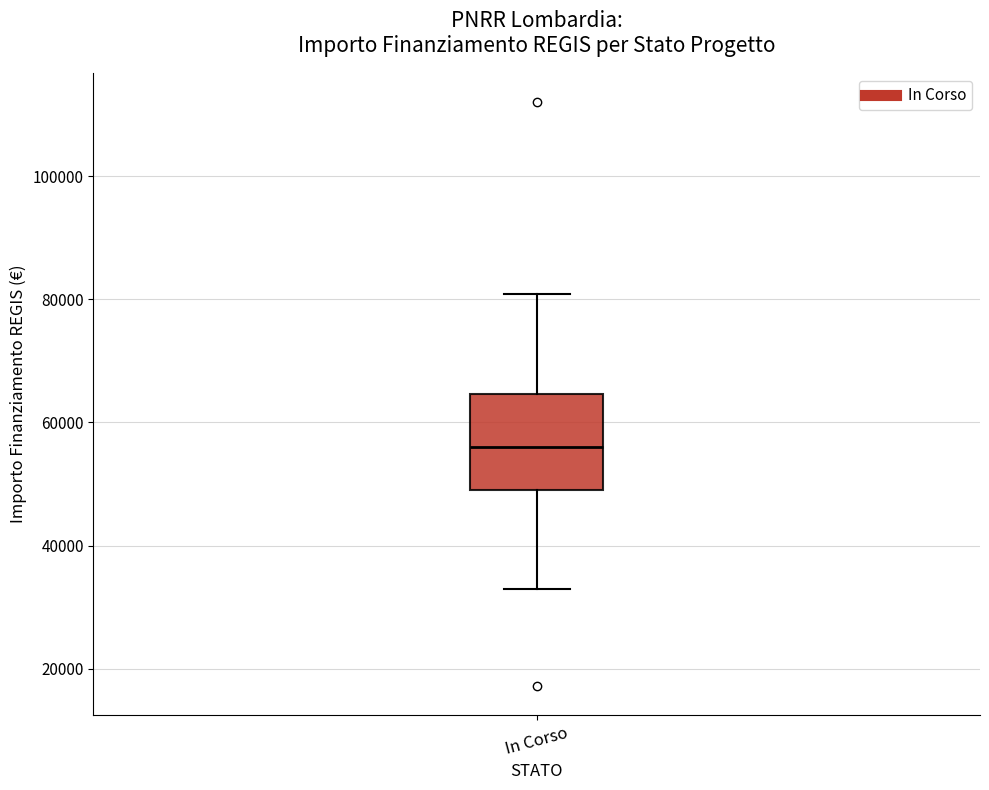

Read this box plot against the y-axis: the position of the median line, the range covered by the box, and the ends of both whiskers. The values are not printed on the chart, so give them approximately, as read against the axis.

median 56000, box 50000 to 64000, whiskers 32000 to 80000